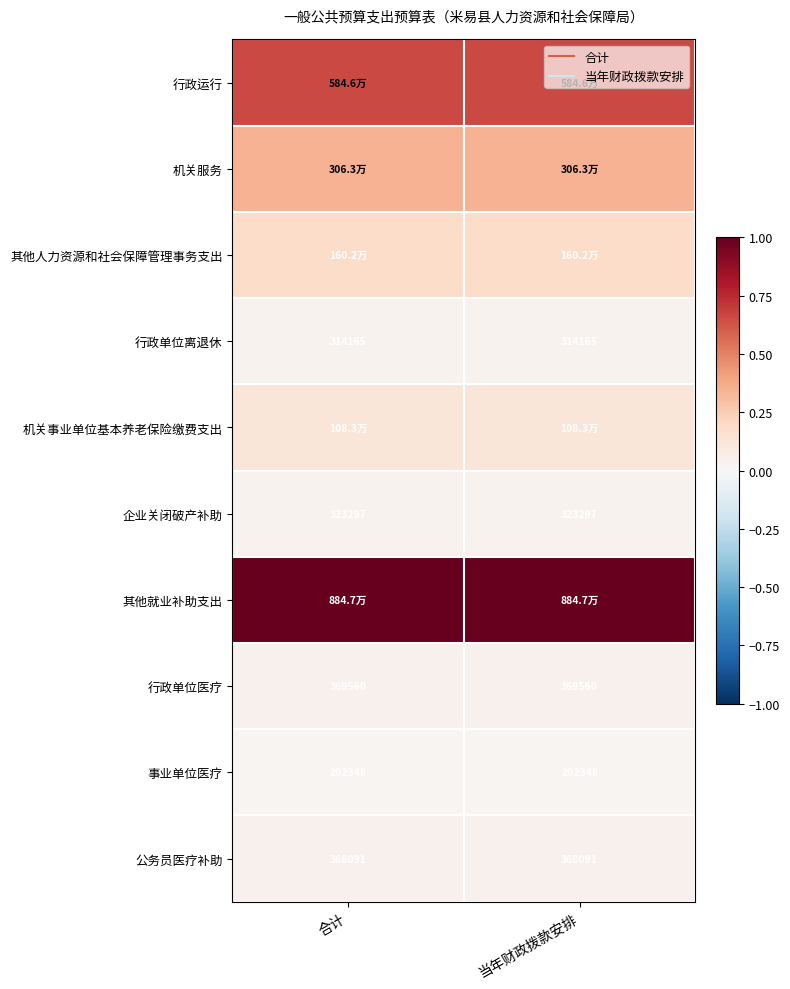

The 其他人力资源和社会保障管理事务支出 series shows 0.3 at 合计. True or false?

False